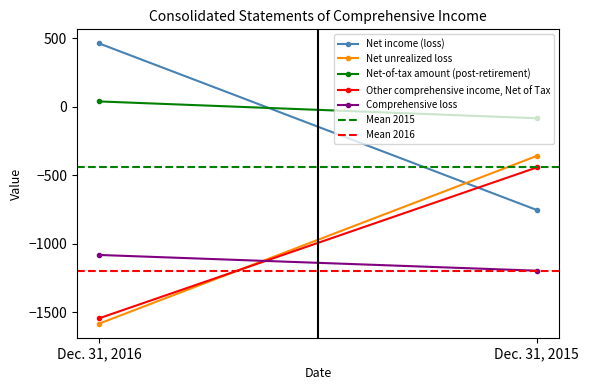

What is the lowest value of the Comprehensive loss series?

-1197